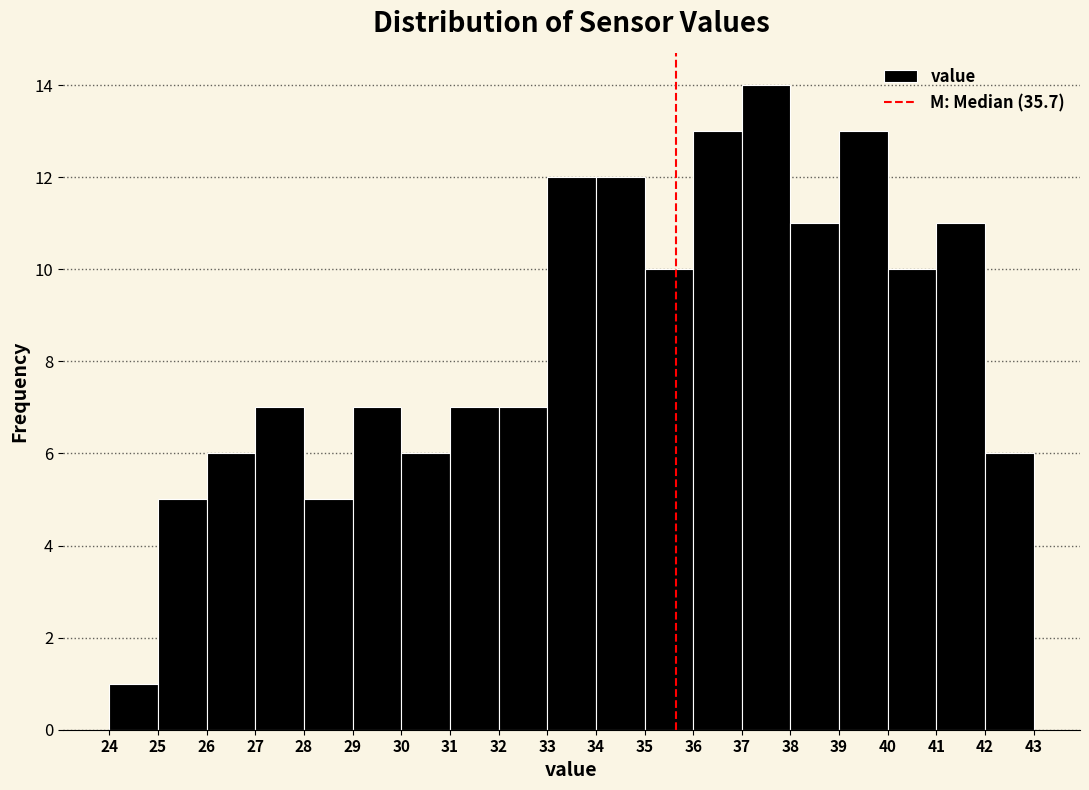

Reading left to right, transcribe this chart: for each bar, give the range it covers on the x-axis and its height. The values are not printed on the chart, so give them approximately, as read against the axis.

24 to 25: 1
25 to 26: 5
26 to 27: 6
27 to 28: 7
28 to 29: 5
29 to 30: 7
30 to 31: 6
31 to 32: 7
32 to 33: 7
33 to 34: 12
34 to 35: 12
35 to 36: 10
36 to 37: 13
37 to 38: 14
38 to 39: 11
39 to 40: 13
40 to 41: 10
41 to 42: 11
42 to 43: 6